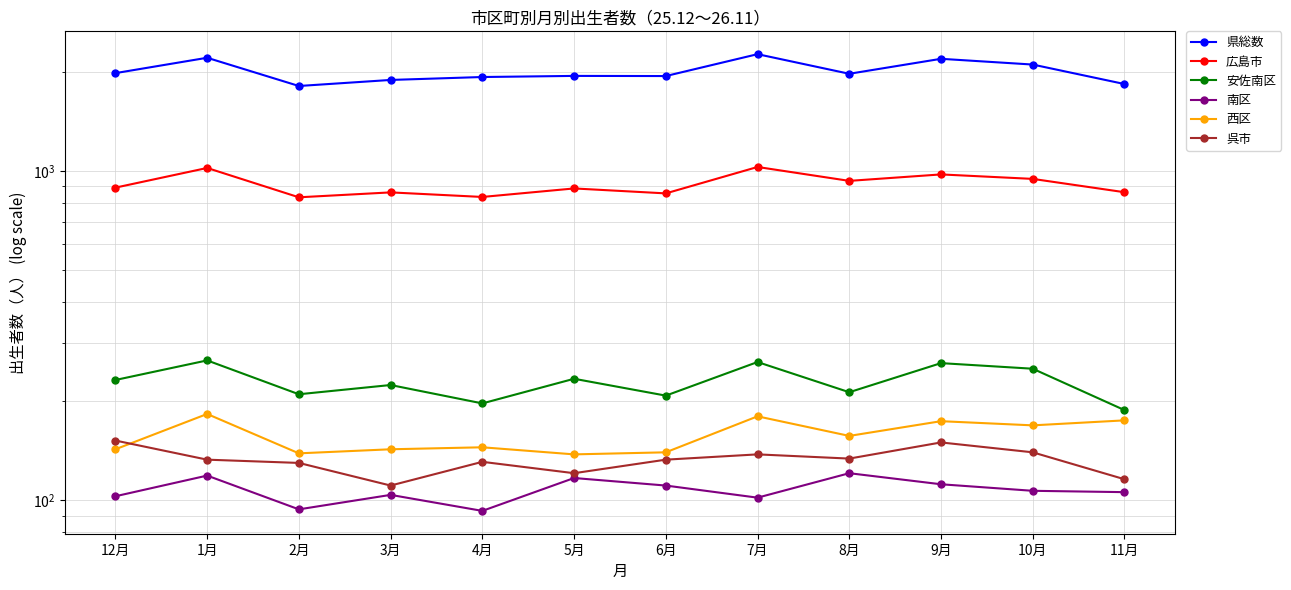

How many lines are shown in the chart?

6